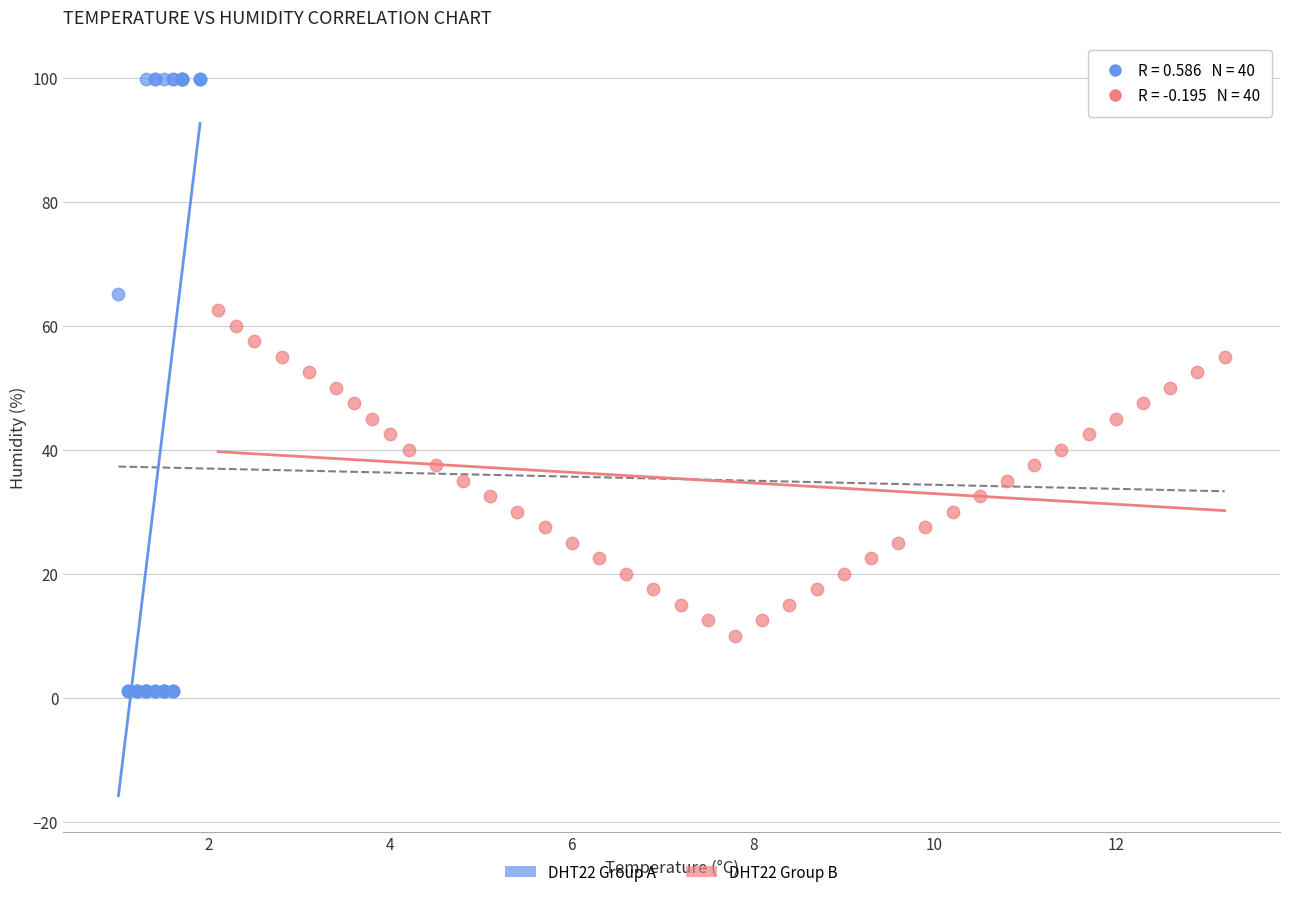

Which series reaches the maximum Y coordinate?

DHT22 Group A